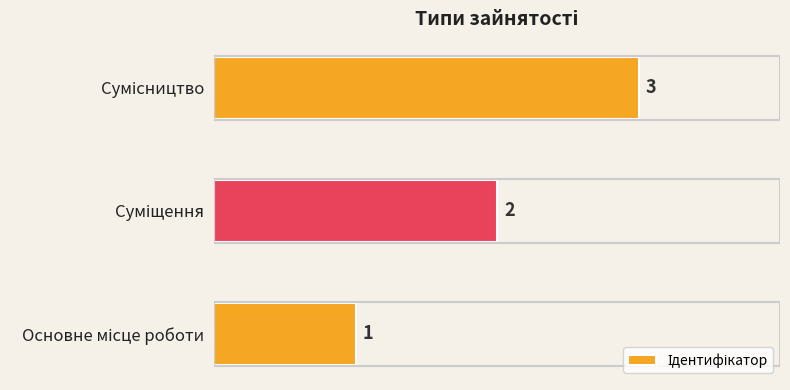

How many values are between 1 and 3?

3